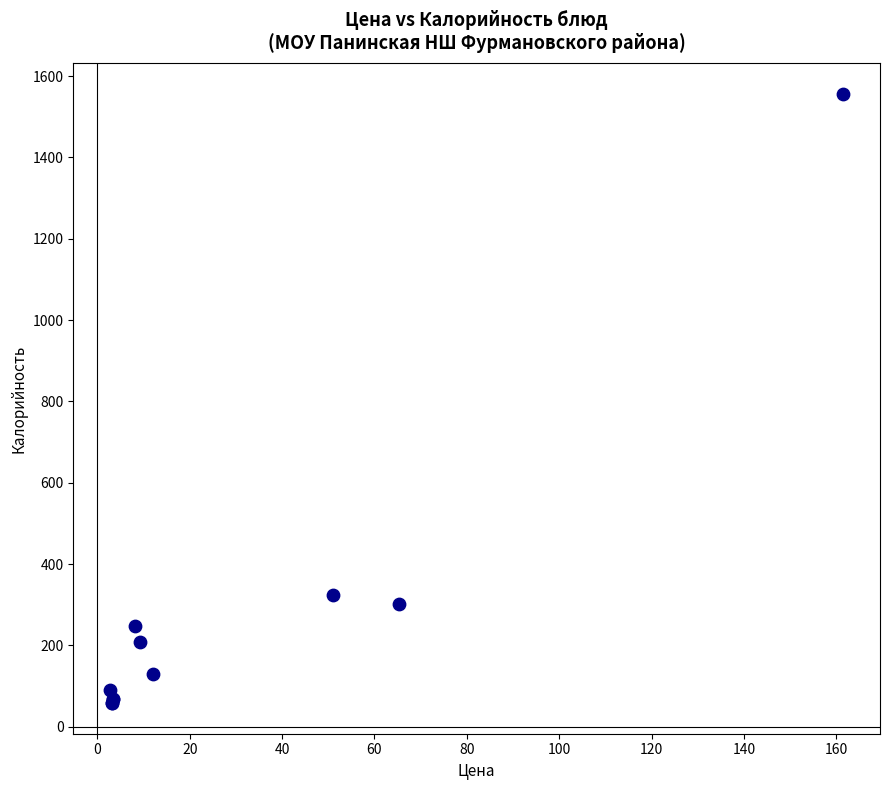

What Y value in the scatter plot is closest to 807?

324.4